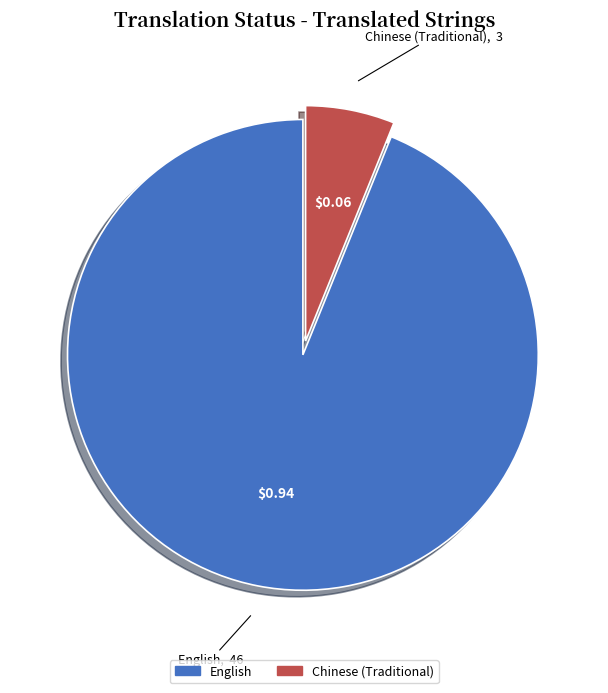

Is the sum of Chinese (Traditional) and English greater than half?

Yes